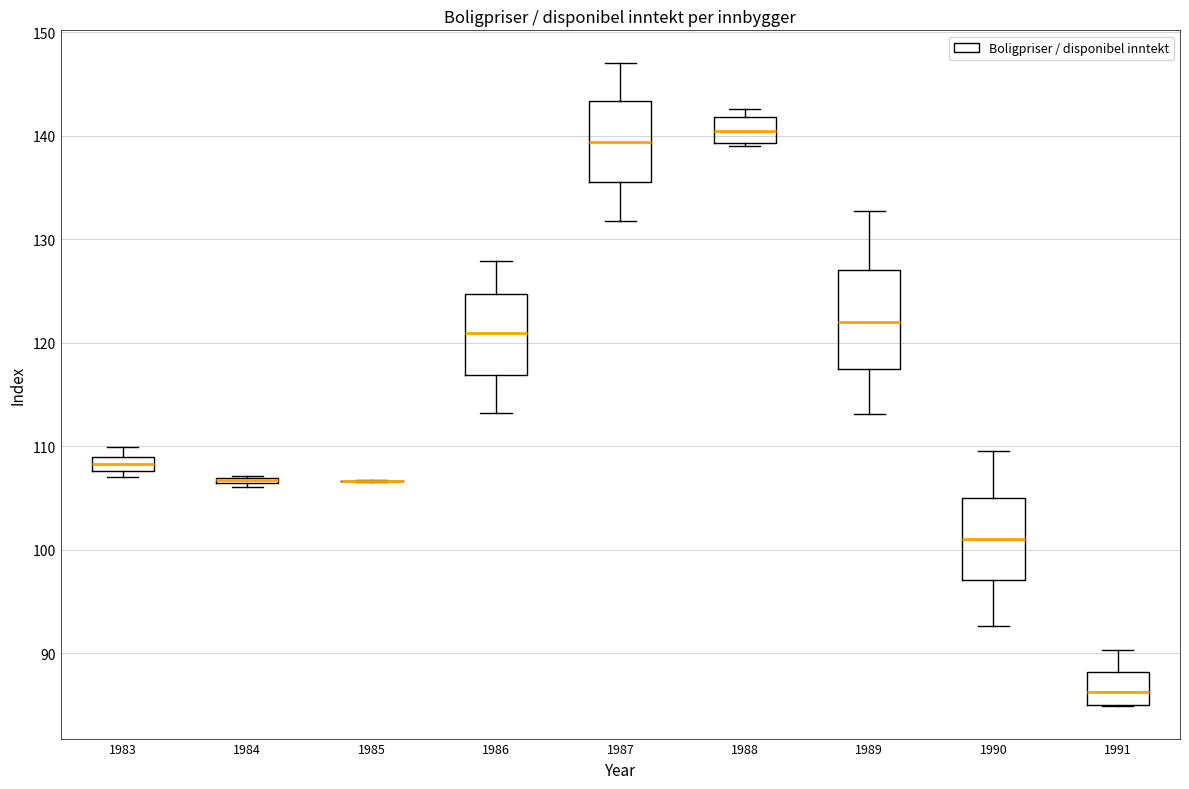

Where does the lower whisker of the box at x = 1989 end on the y-axis? The values are not printed on the chart, so give them approximately, as read against the axis.

113